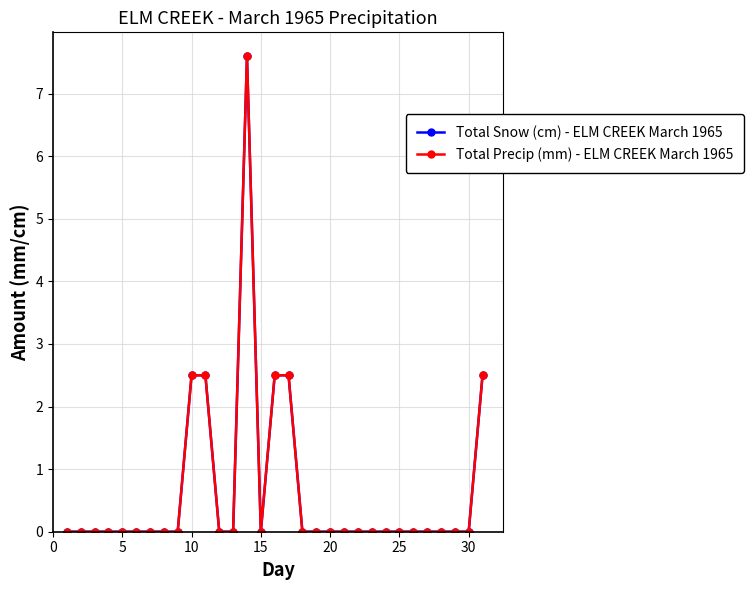

Which series has the largest total across all categories?

Total Snow (cm) - ELM CREEK March 1965